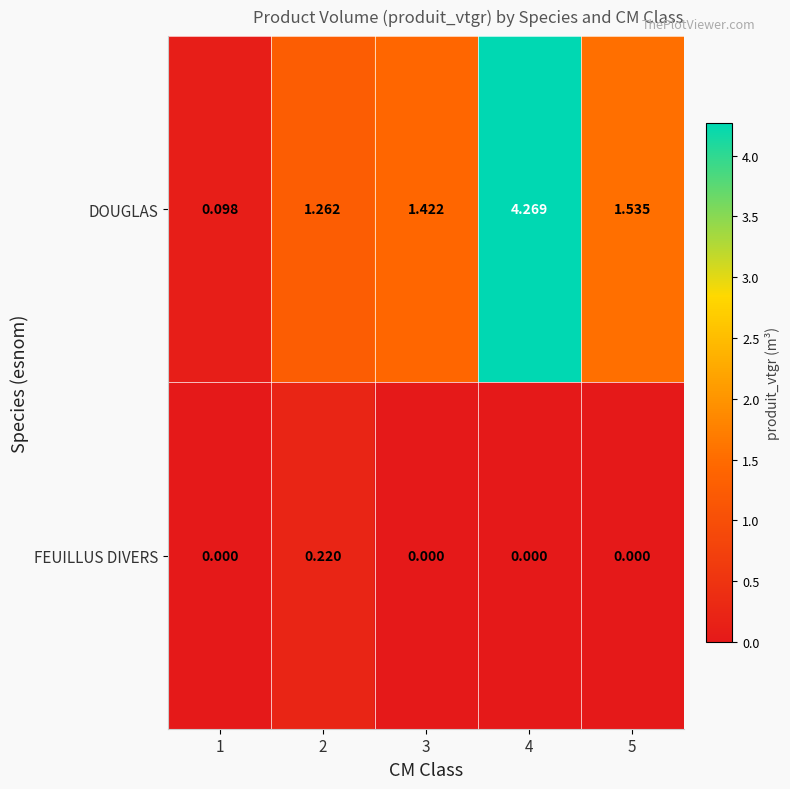

Between 1 and 2, which series saw the biggest shift?

DOUGLAS